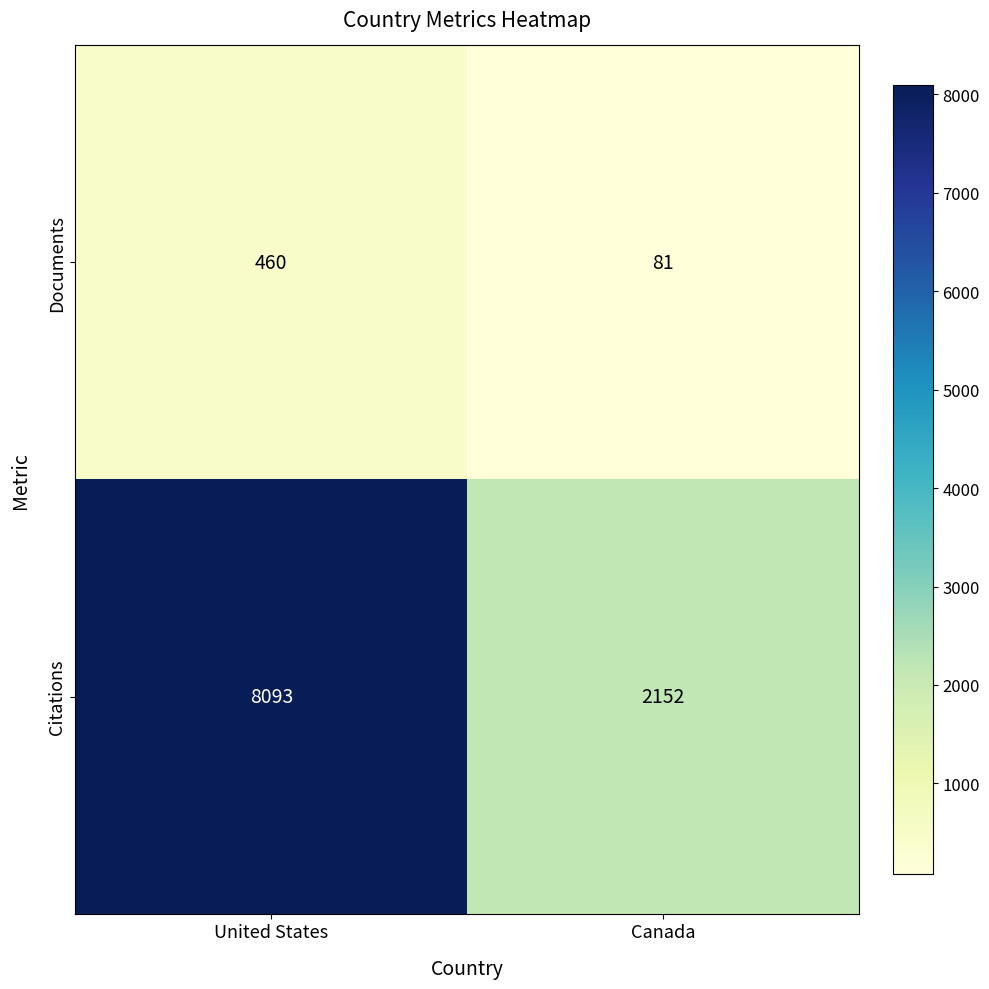

What is the difference between the Documents values at Canada and United States?

379